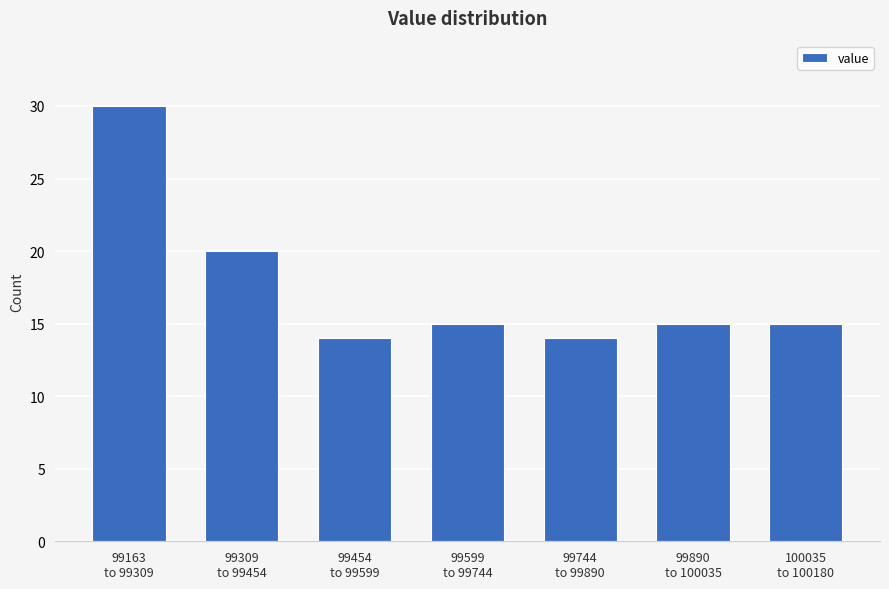

Reading left to right, list all the values displayed in this chart.

30	20	14	15	14	15	15